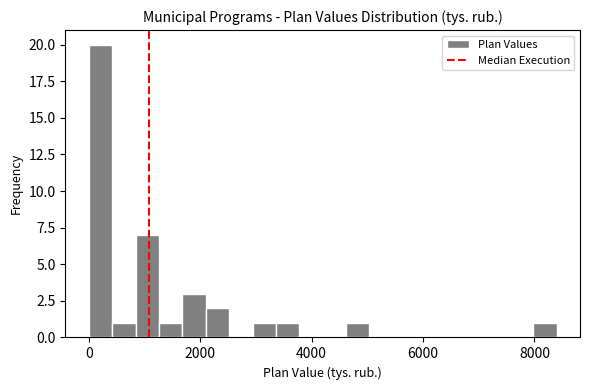

Around what value on the x-axis is the tallest bar? Give the approximate position of its centre, as read against the axis.

200